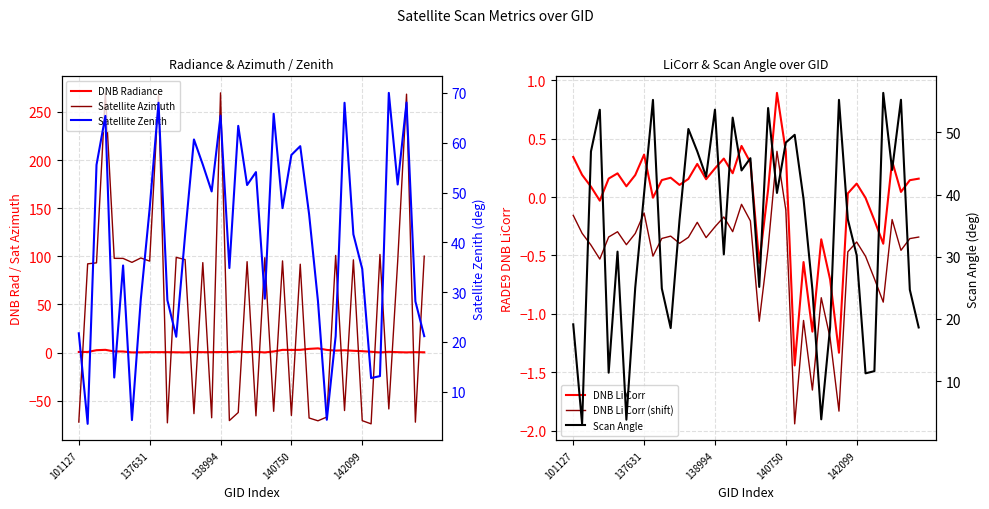

In Scan Angle, how many points are lower than both neighbors (excluding endpoints)?

12